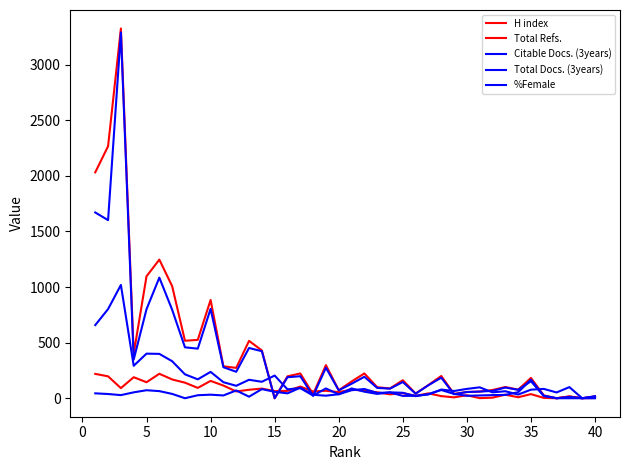

Does the chart have visible grid lines?

No